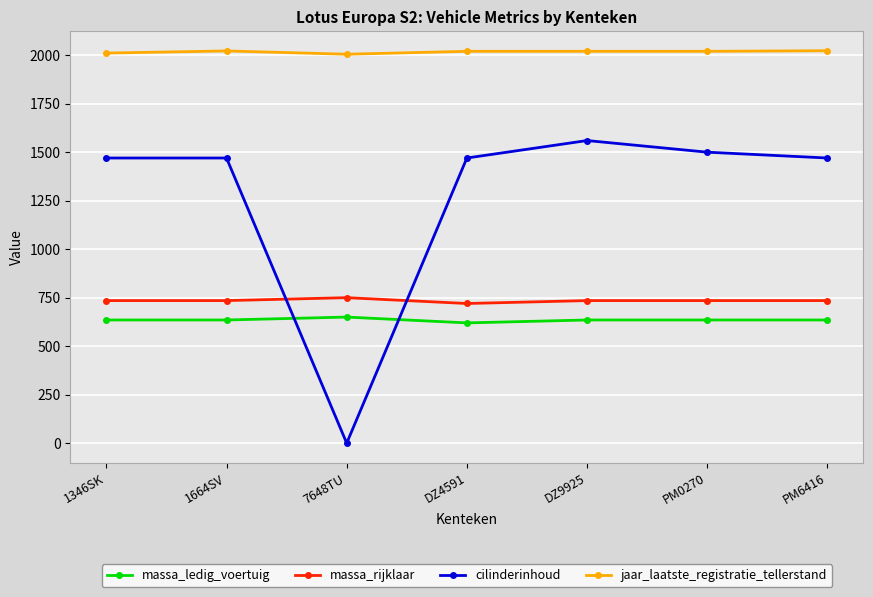

Which series has the widest spread of values?

cilinderinhoud